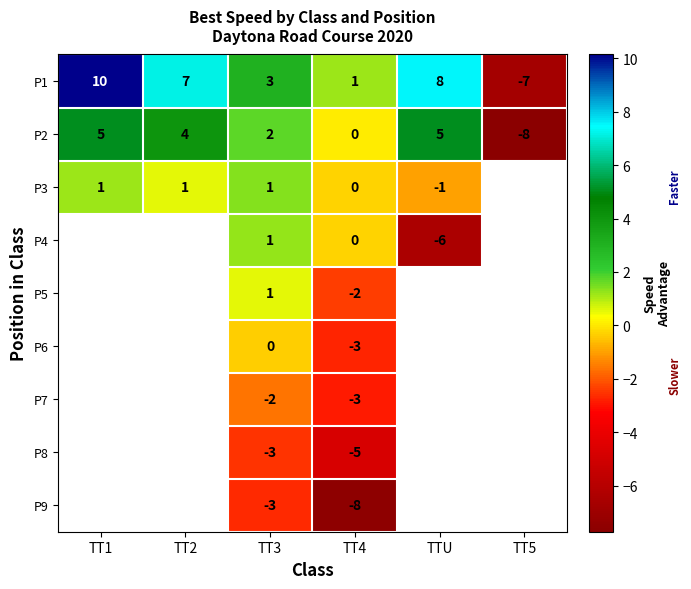

What is the maximum value shown in the chart?

10.1